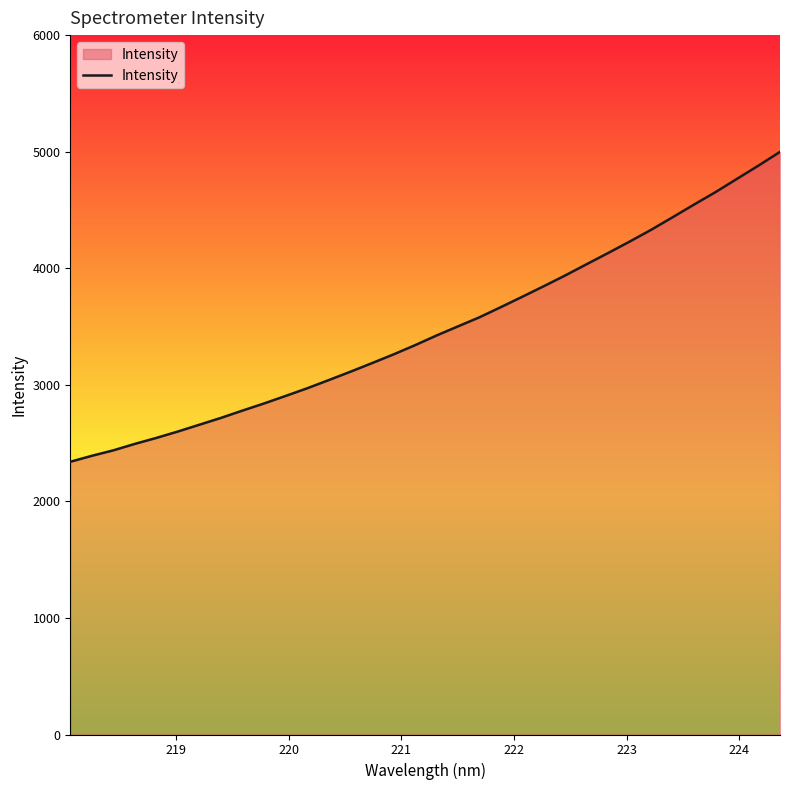

What is the difference between the maximum and minimum values?

2658.6